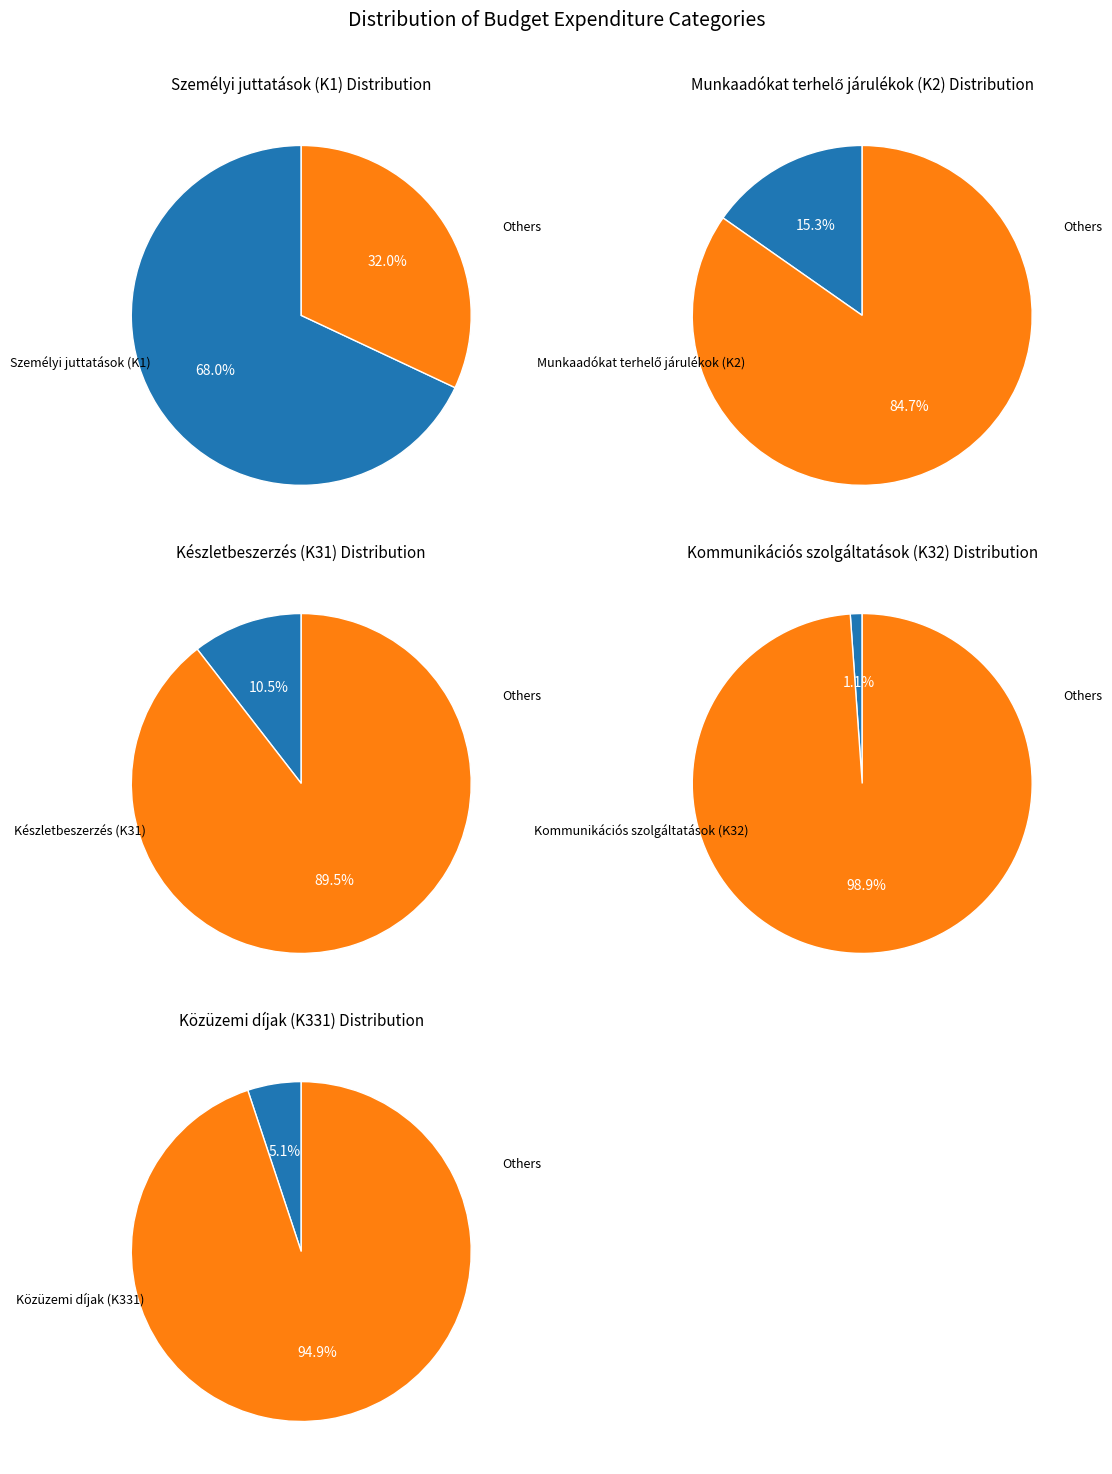

Which slice represents more than half of the pie?

Személyi juttatások (K1)